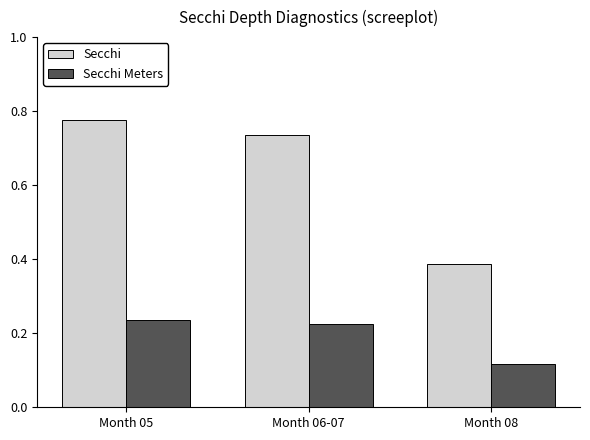

At which category does the chart reach its minimum across all series?

Month 08